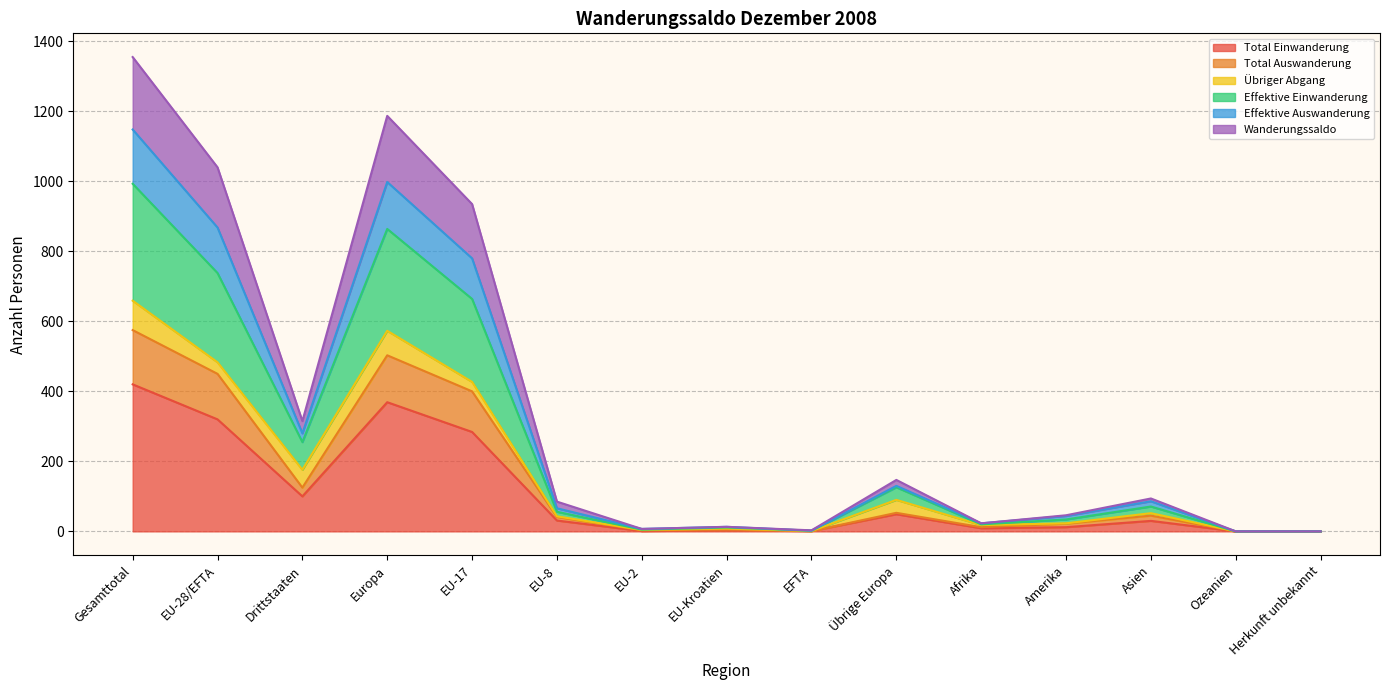

Does the chart display data point markers on the line(s)?

No